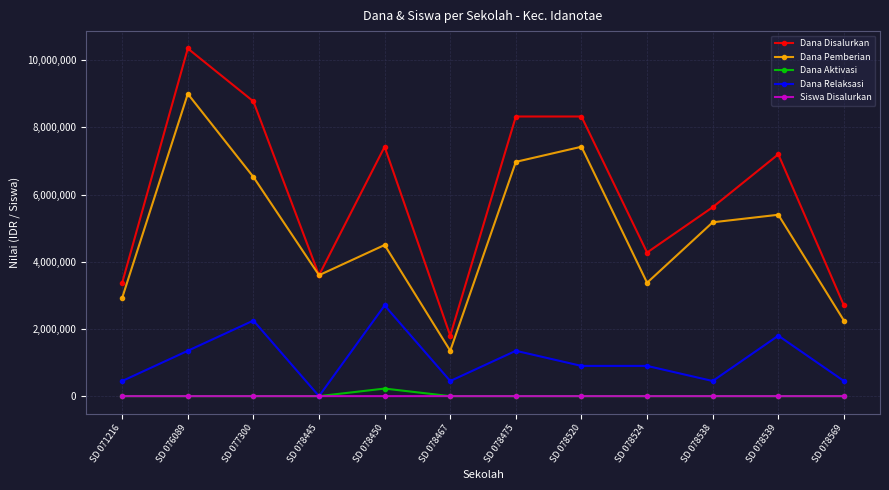

What are all the series names shown in the legend?

Dana Disalurkan, Dana Pemberian, Dana Aktivasi, Dana Relaksasi, Siswa Disalurkan